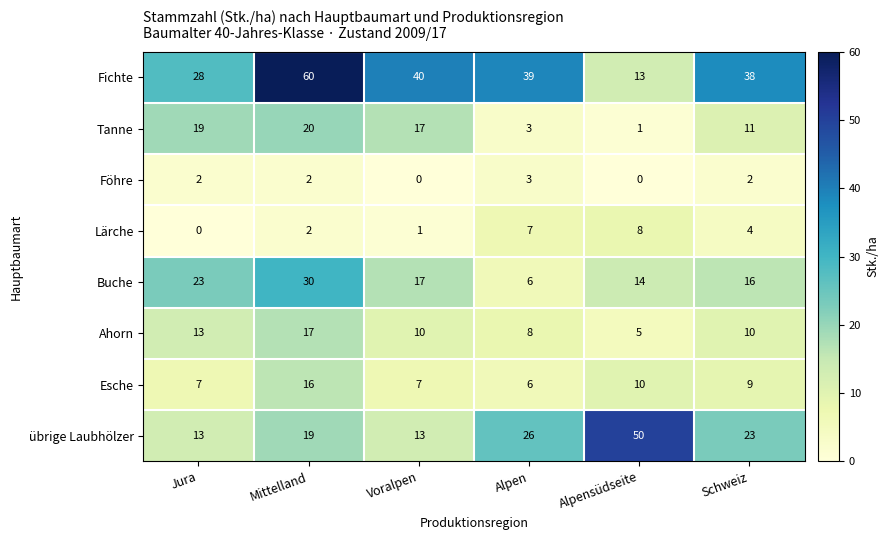

Where does the Lärche series first go above 4?

Alpen